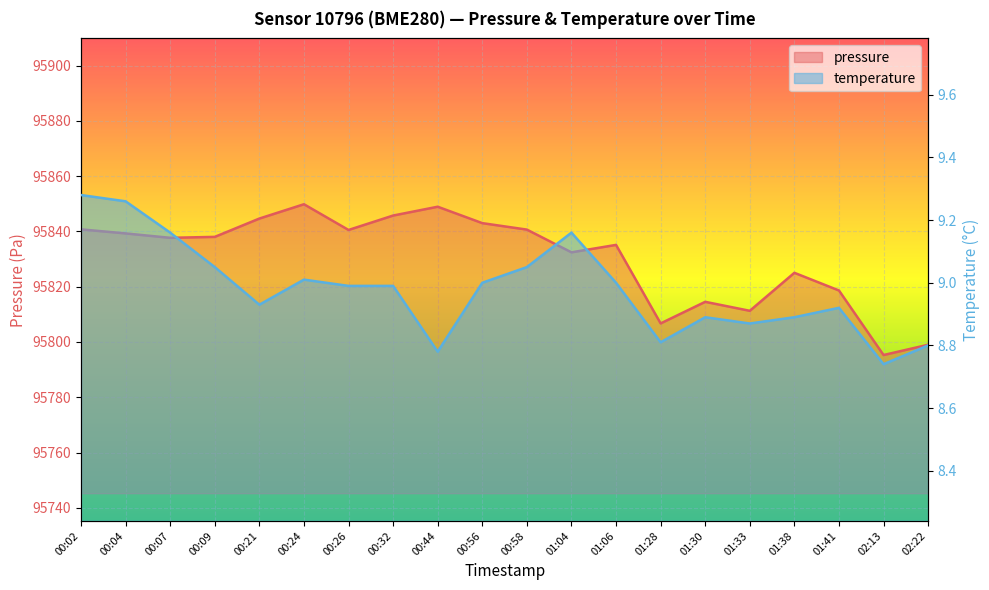

At how many categories does at least one series exceed 4603?

20